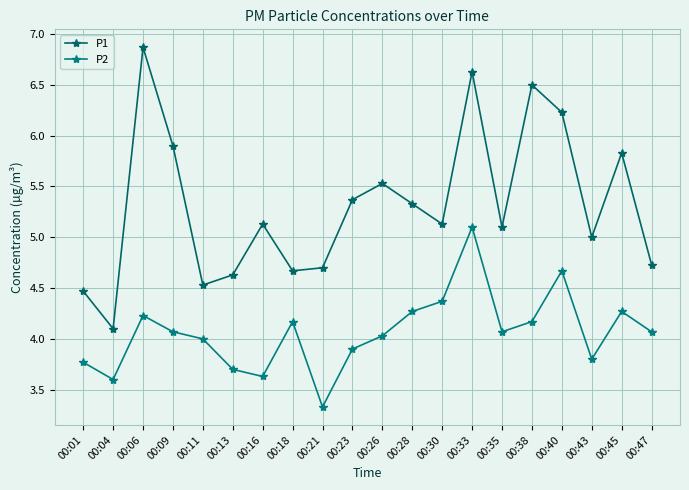

What is the approximate value of P2 at 00:06?

4.2